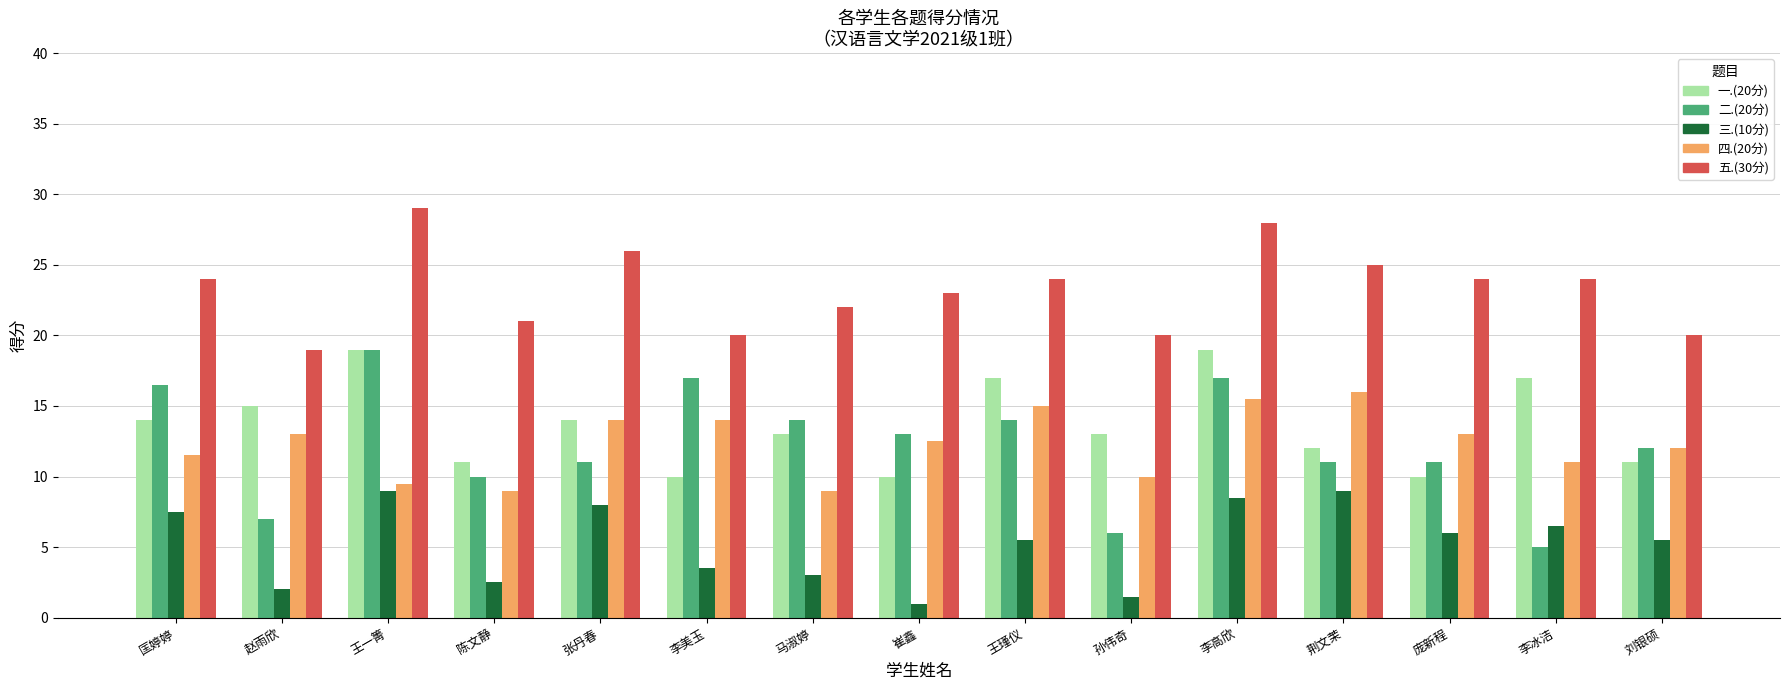

What is the value of the 三.(10分) bar at the 13th from the left?

6.0